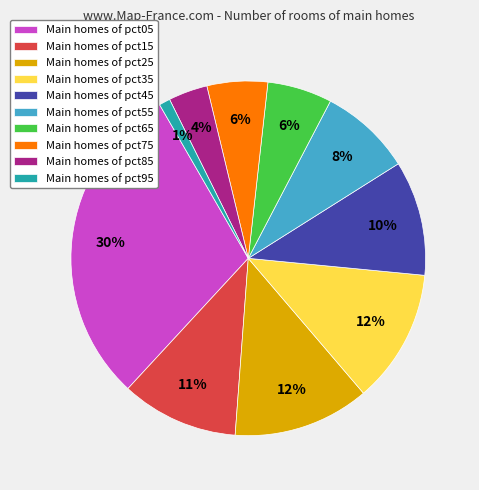

Is there any slice that represents more than half of the pie?

No